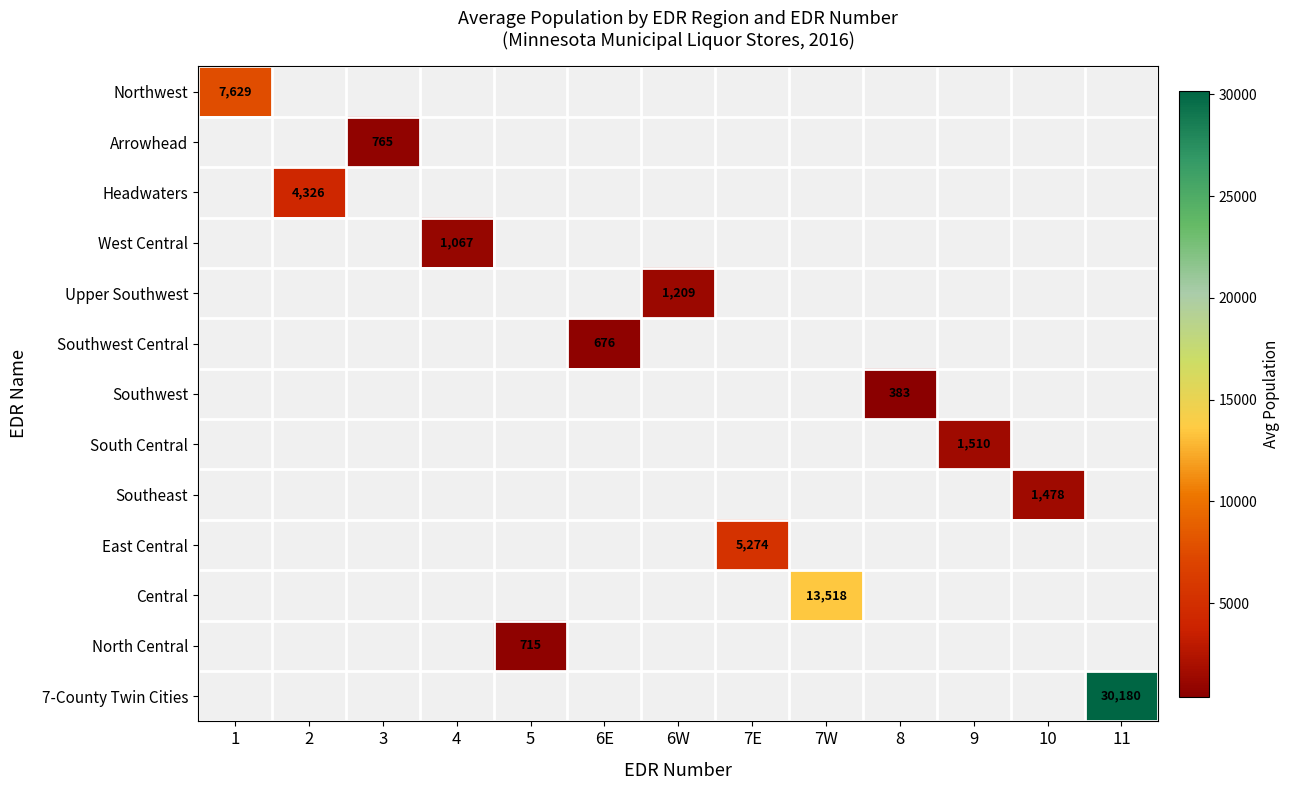

The Southwest series shows 383.0 at 8. True or false?

True